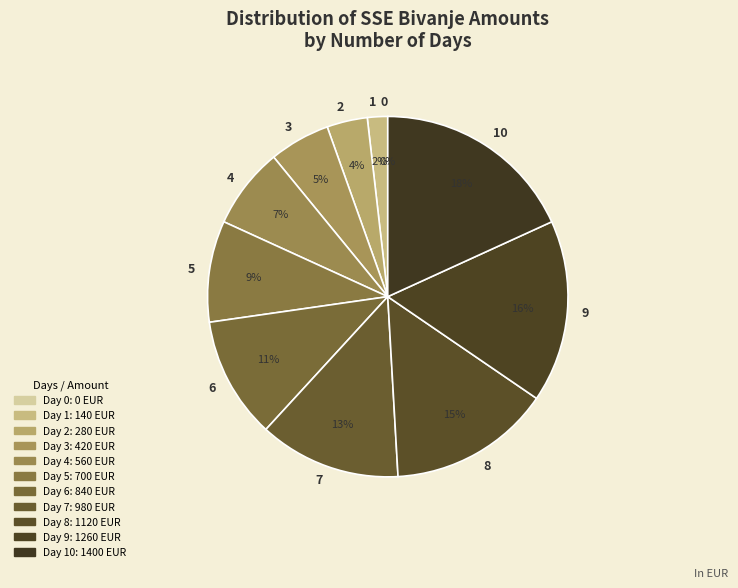

To the nearest percent, what is the difference between the 1 and 0 slice percentages?

2%